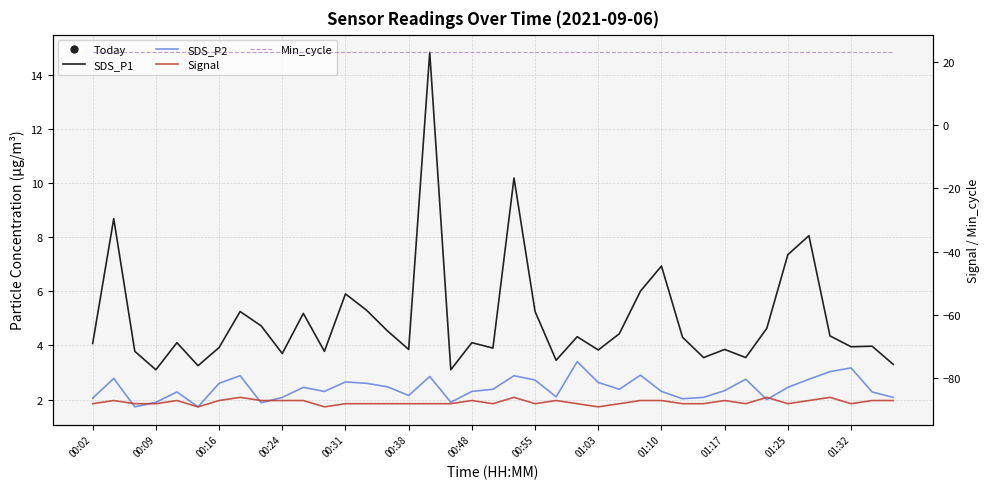

What is the difference between the maximum and second lowest values in the Signal series?

3.0